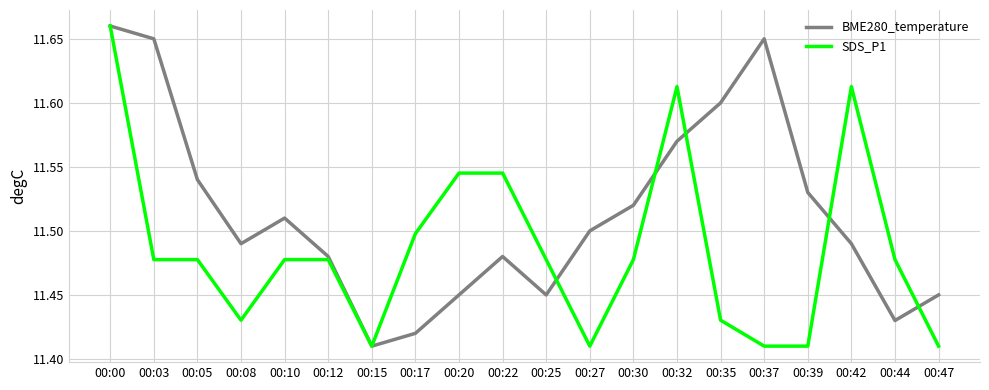

At which category is the sum across all series the highest?

00:00